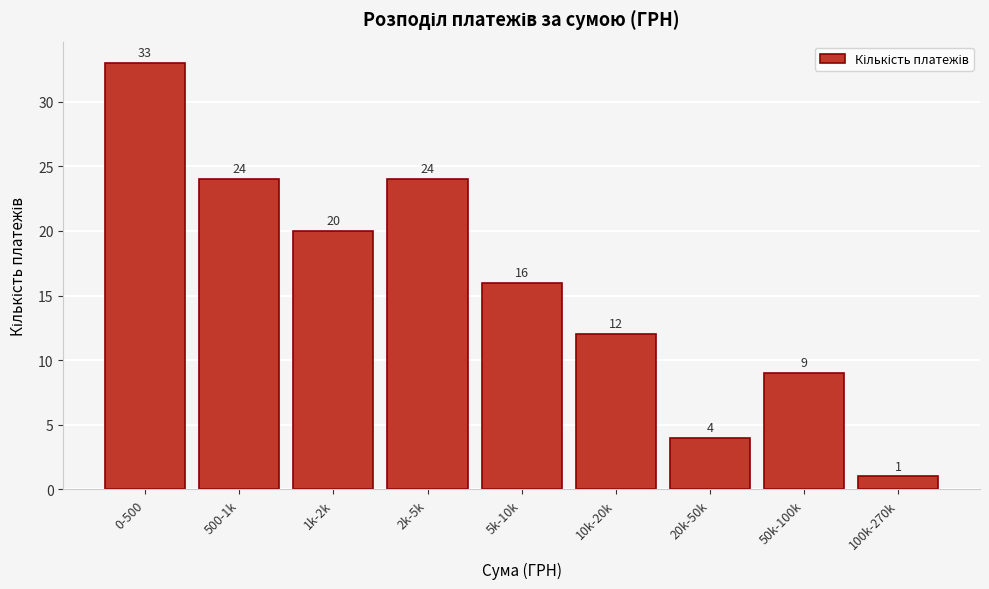

Reading left to right, list all the values displayed in this chart.

33	24	20	24	16	12	4	9	1